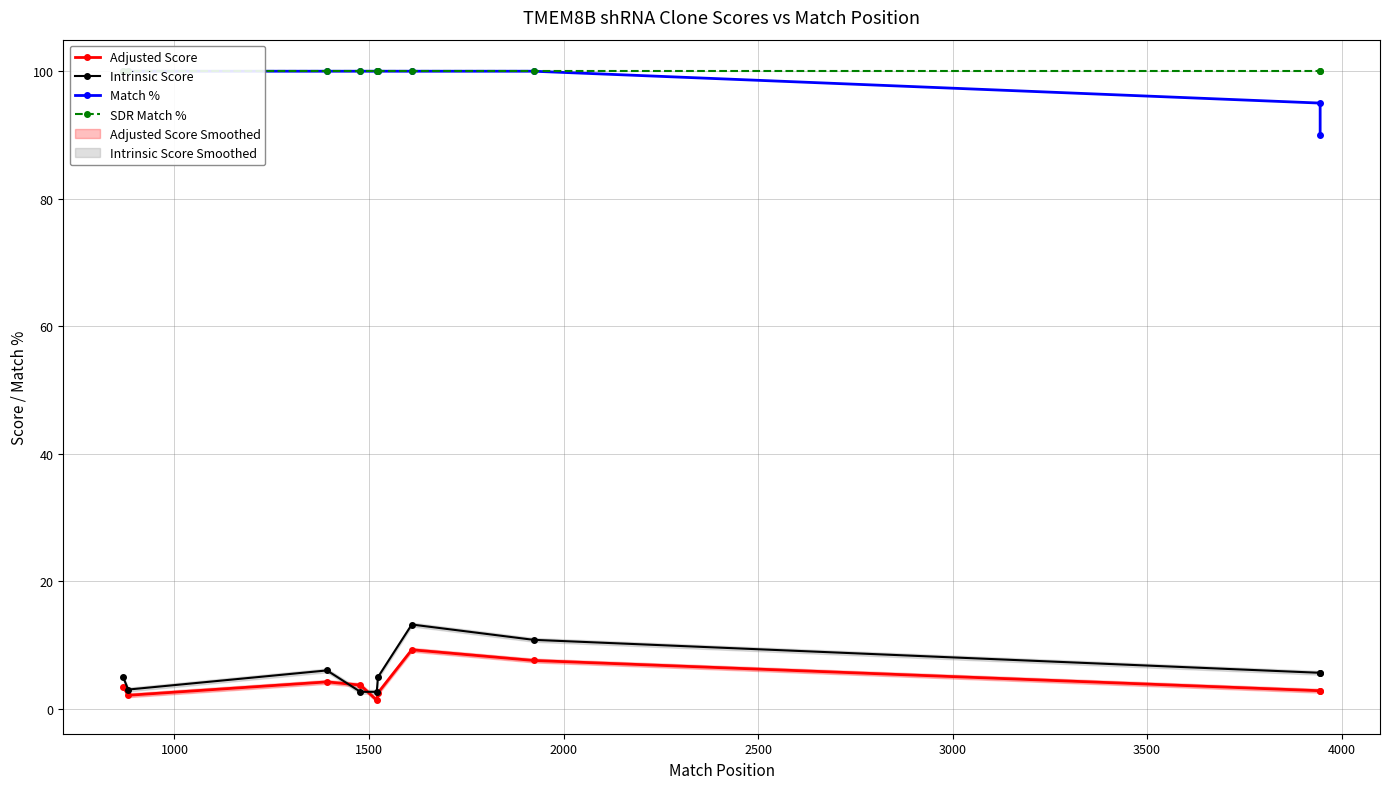

Does the chart have visible grid lines?

Yes